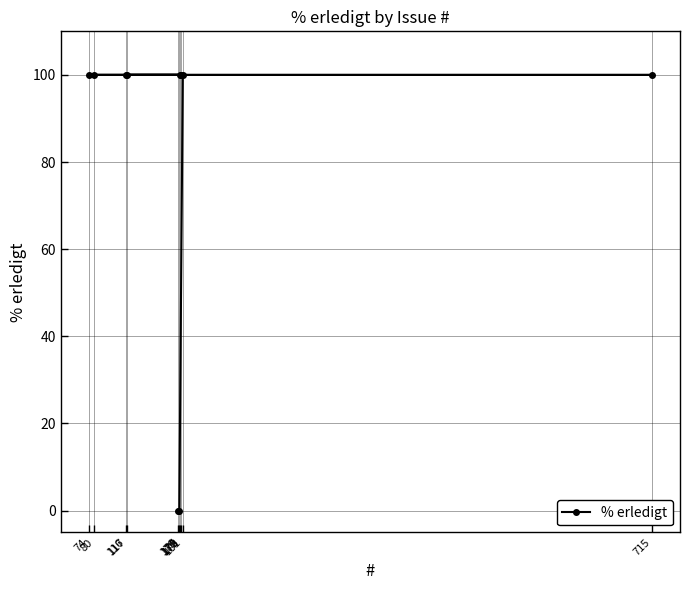

How many lines are shown in the chart?

1